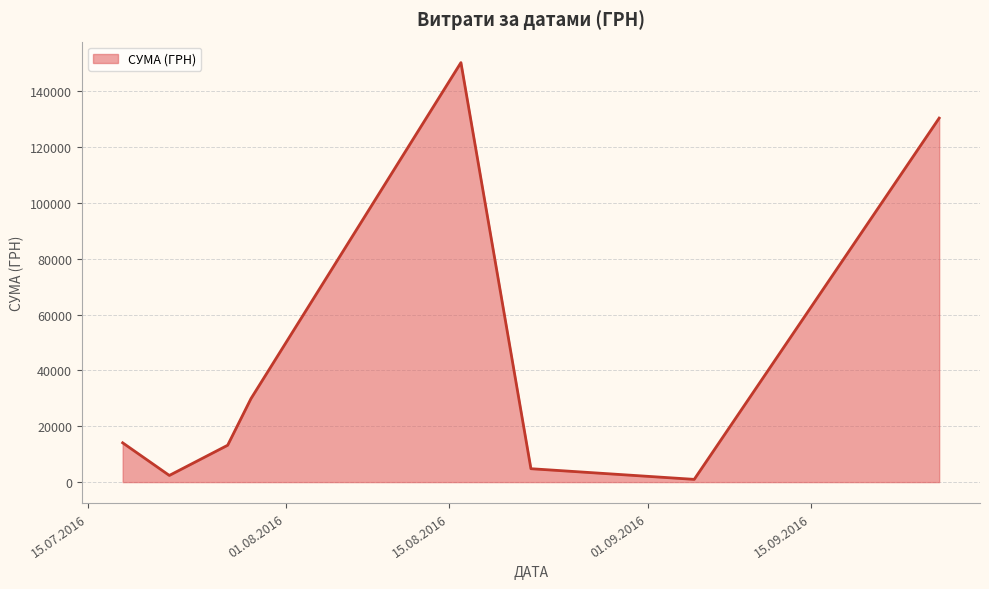

What is the difference between the maximum and minimum values?

149249.8